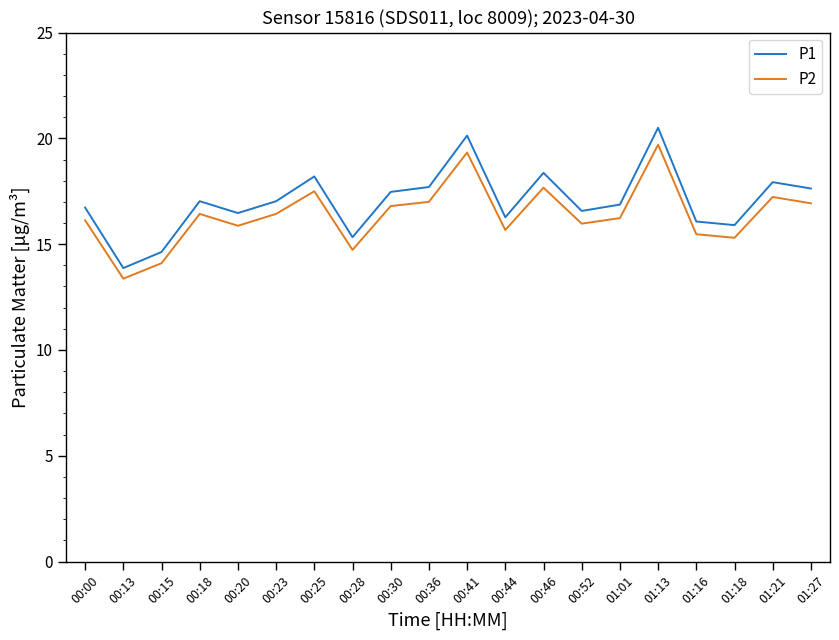

What position from the right is 00:44?

9